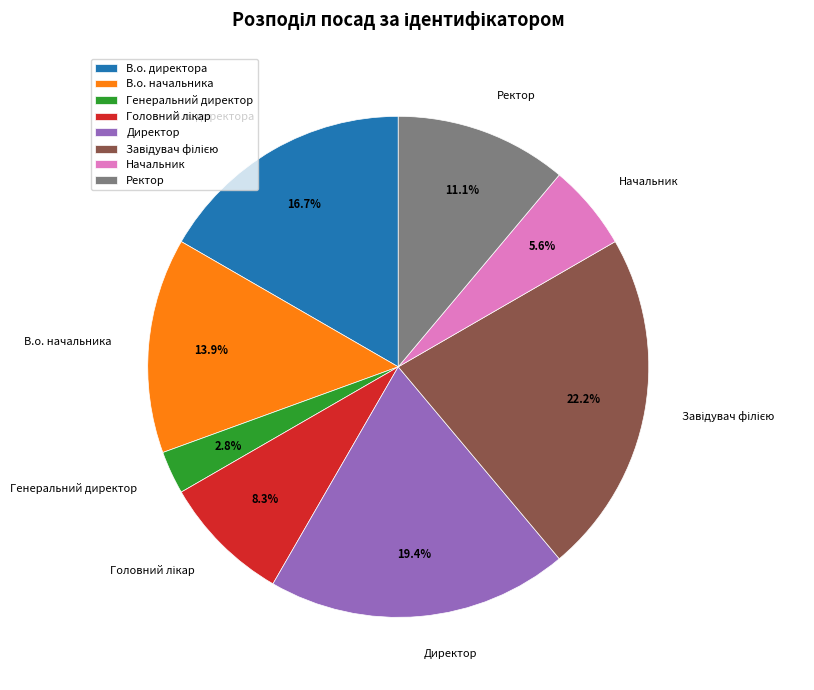

How many segments does this pie chart have?

8